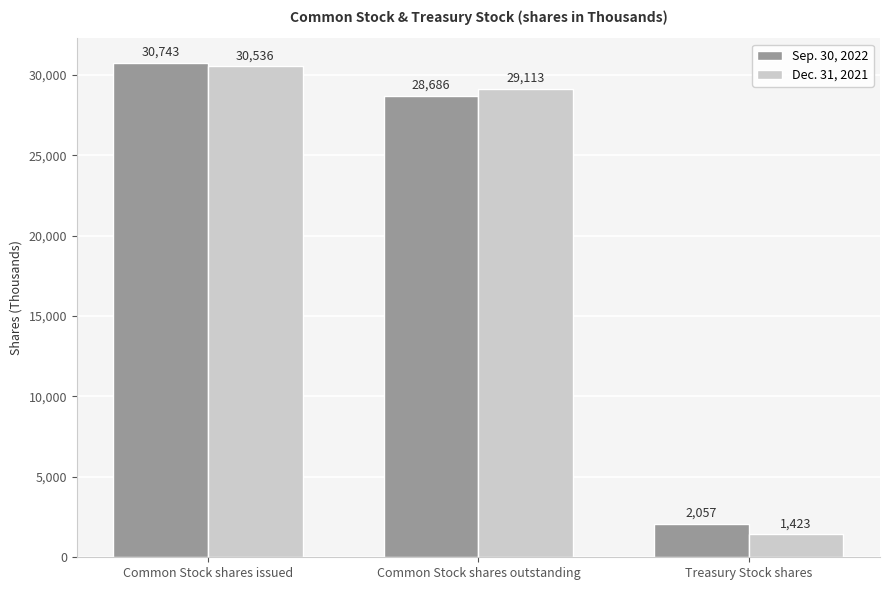

What is the sum of the Dec. 31, 2021 values at Common Stock shares issued and Treasury Stock shares?

31959